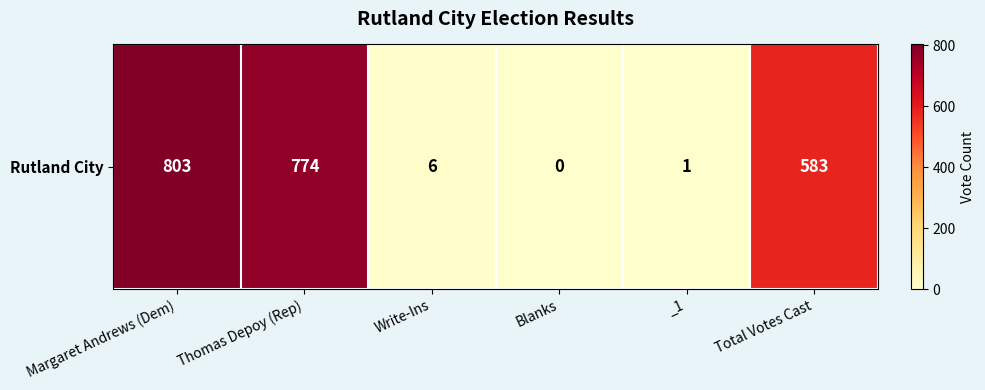

Rank the categories by value from lowest to highest.

Blanks, _1, Write-Ins, Total Votes Cast, Thomas Depoy (Rep), Margaret Andrews (Dem)